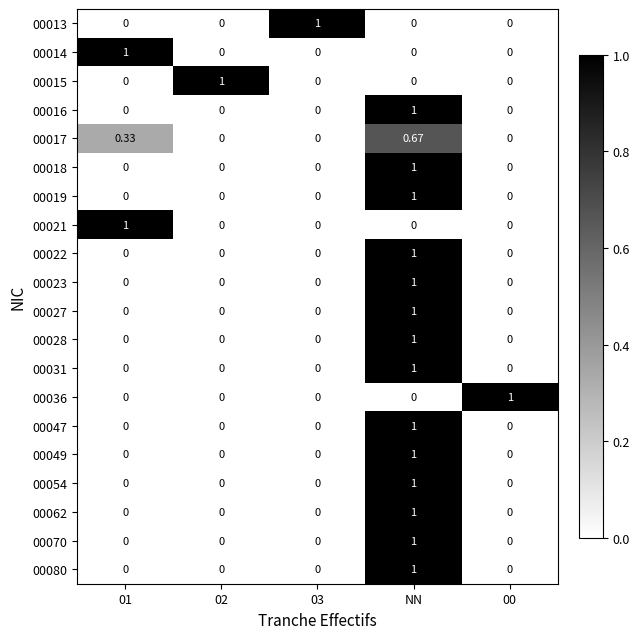

Which category has the highest value in the 00023 series?

NN